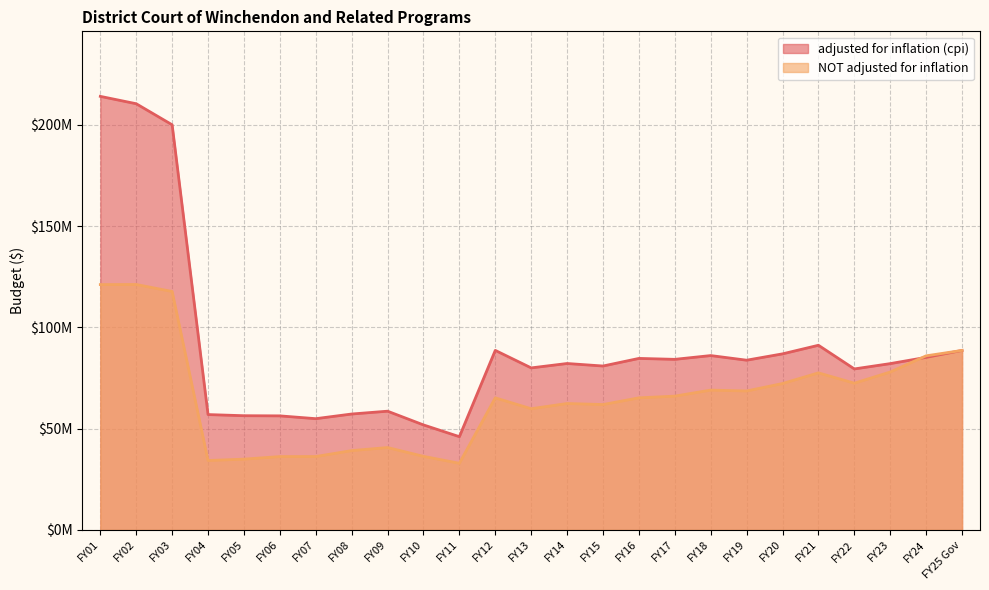

What is the difference between the highest and lowest values at FY16?

19474424